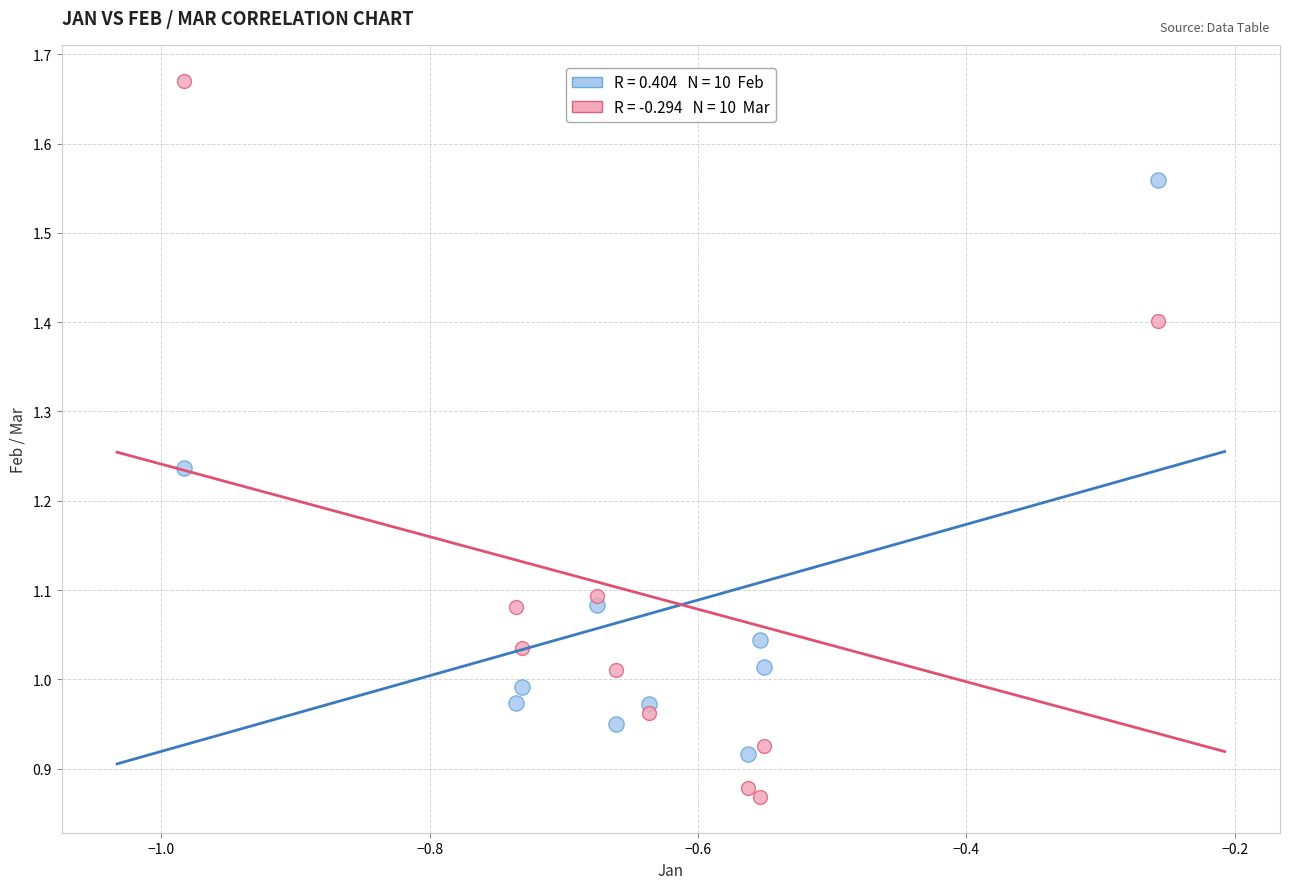

Across all data points, what is the range of Y values (max minus min)?

0.8